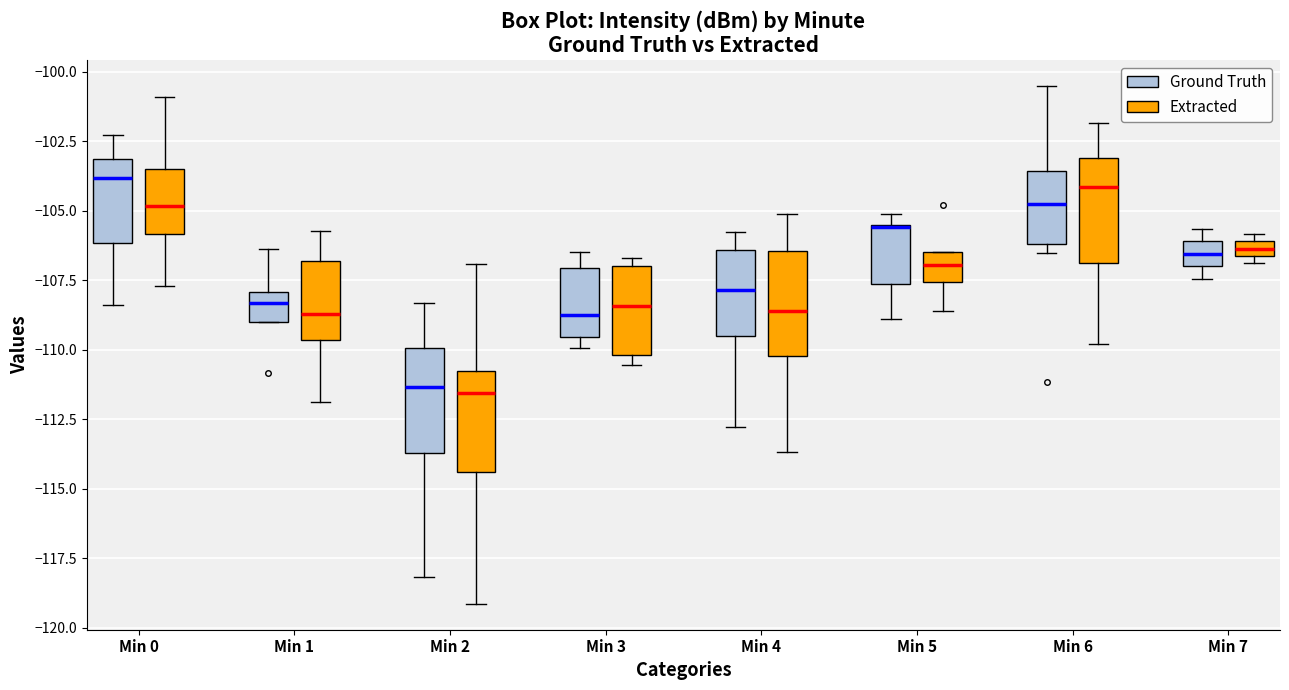

Where is the lower edge of the box for Min 1 (Extracted) on the y-axis? The values are not printed on the chart, so give them approximately, as read against the axis.

-109.5